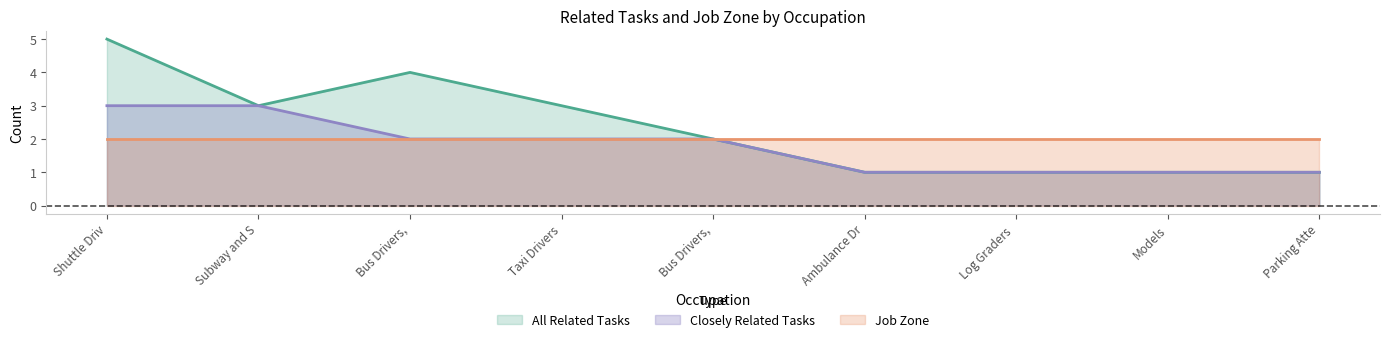

Rank the categories by value from lowest to highest.

Ambulance Dr, Log Graders, Models, Parking Atte, Bus Drivers,, Subway and S, Taxi Drivers, Bus Drivers,, Shuttle Driv